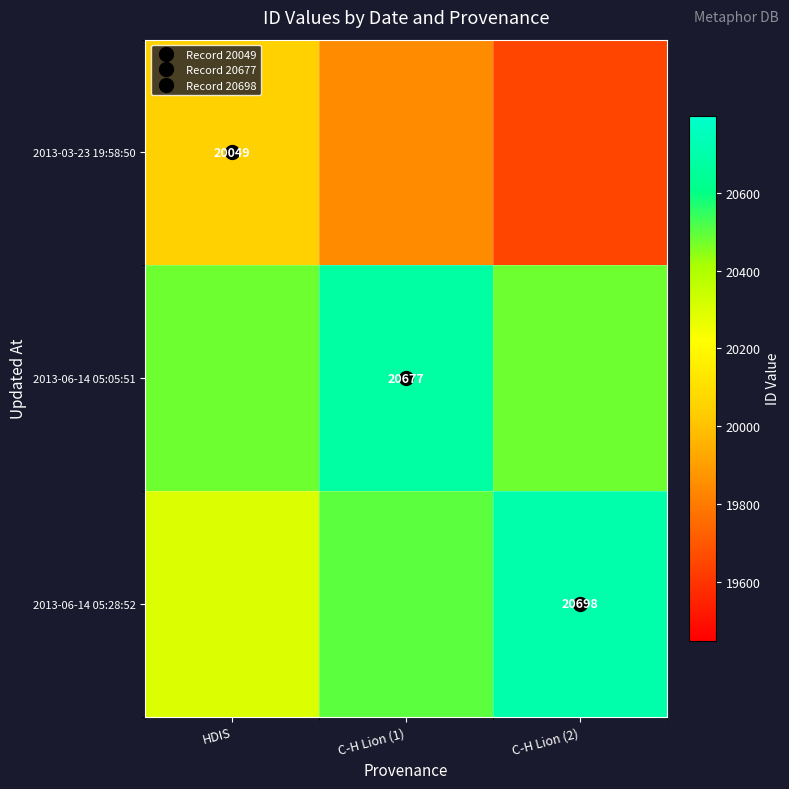

What is the total value across all series at C-H Lion (1)?

61024